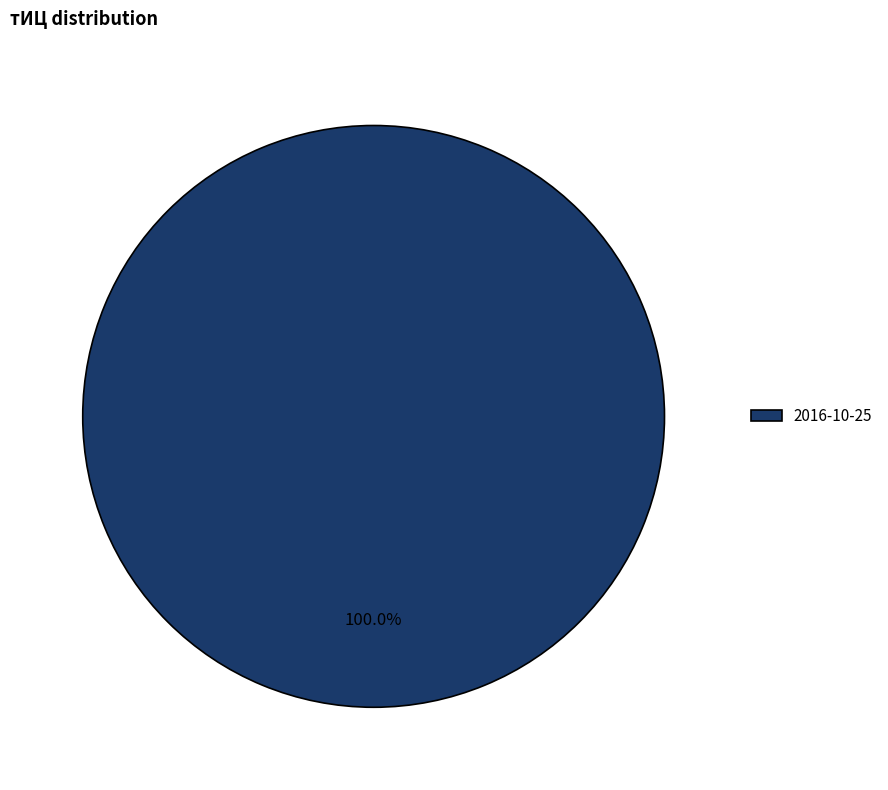

Rank the categories by value from highest to lowest.

2016-10-25